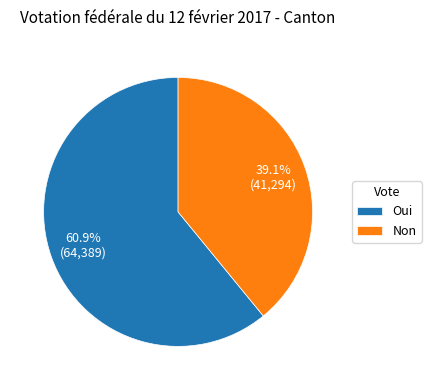

To the nearest percent, what is the difference between the Oui and Non slice percentages?

22%